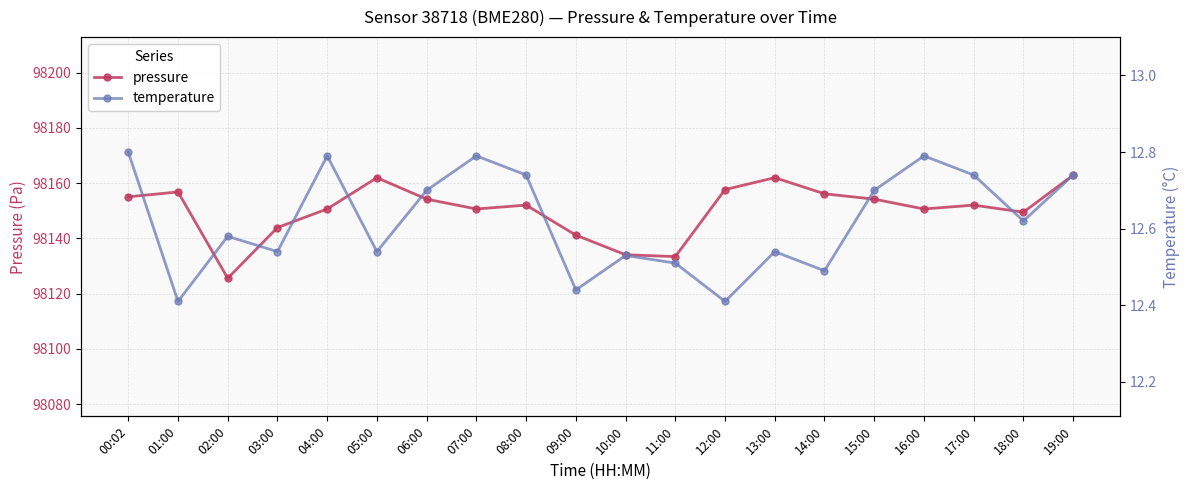

Which series has the largest range (max minus min)?

pressure